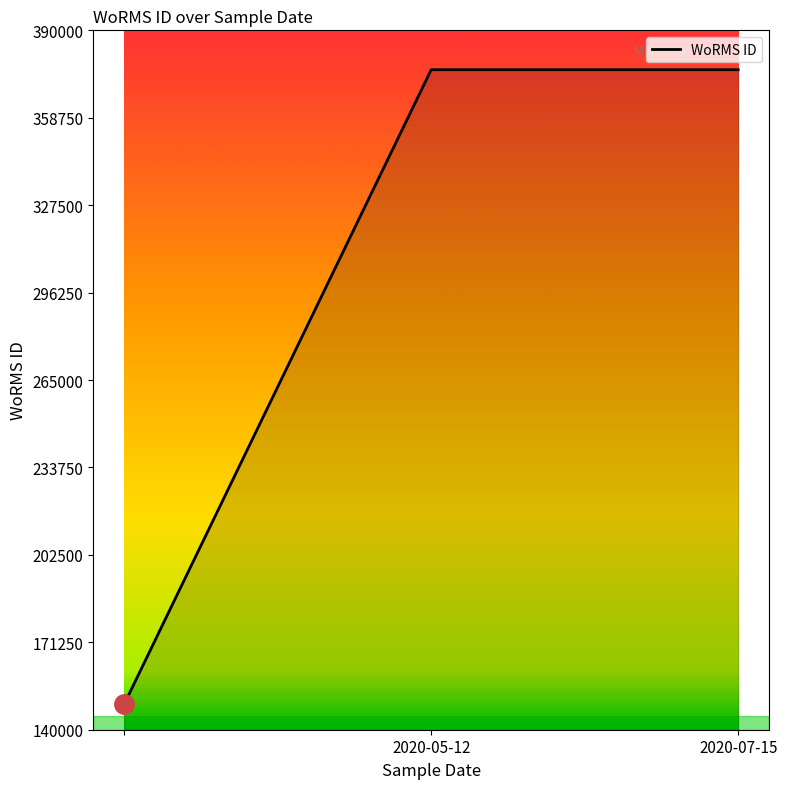

How many distinct data groups are displayed?

1